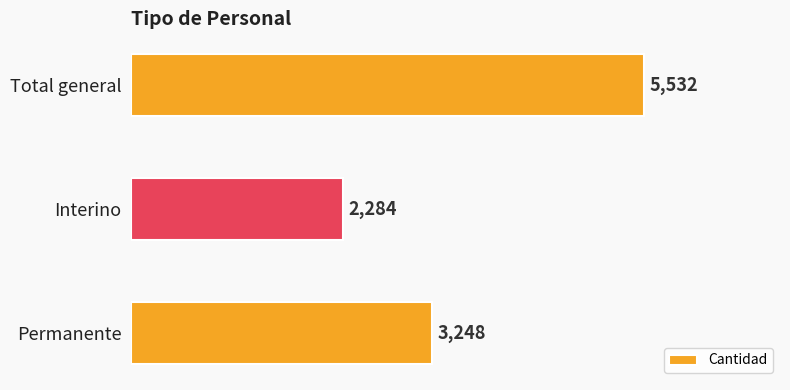

What is the maximum value shown in the chart?

5532